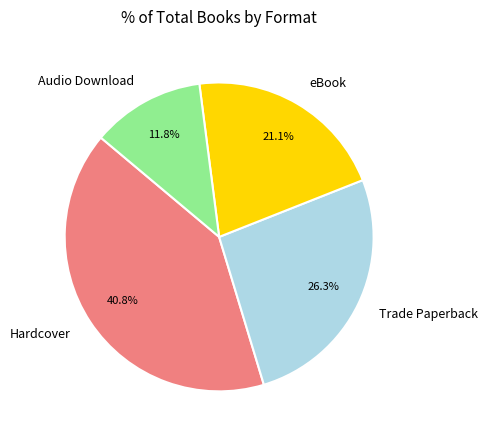

Is it true that eBook is 21% of the pie?

True